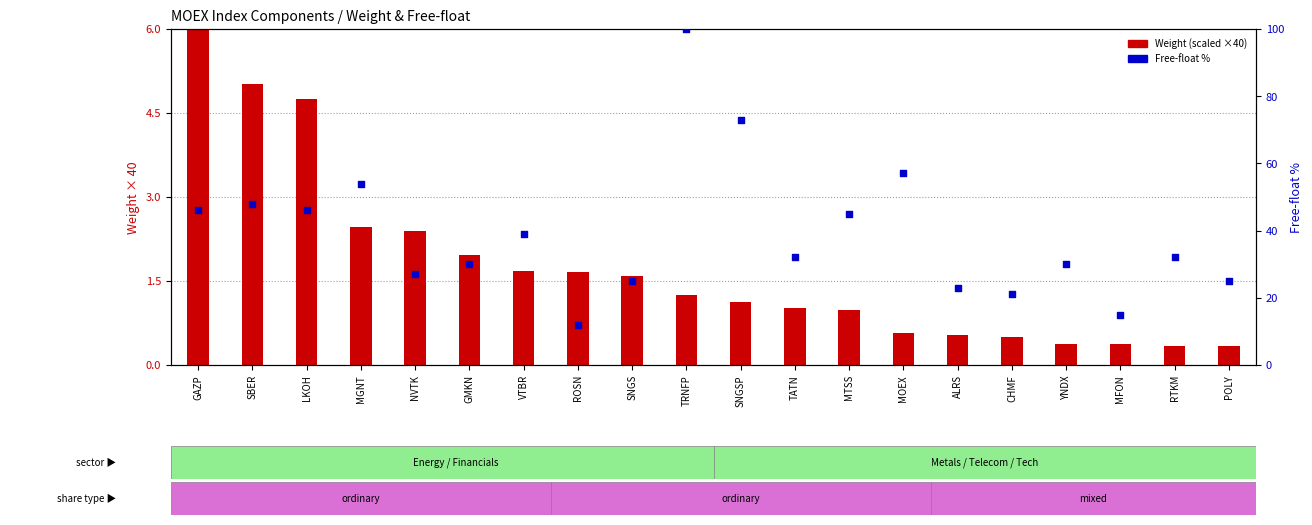

Which series has the largest Y range (max minus min)?

Free-float %